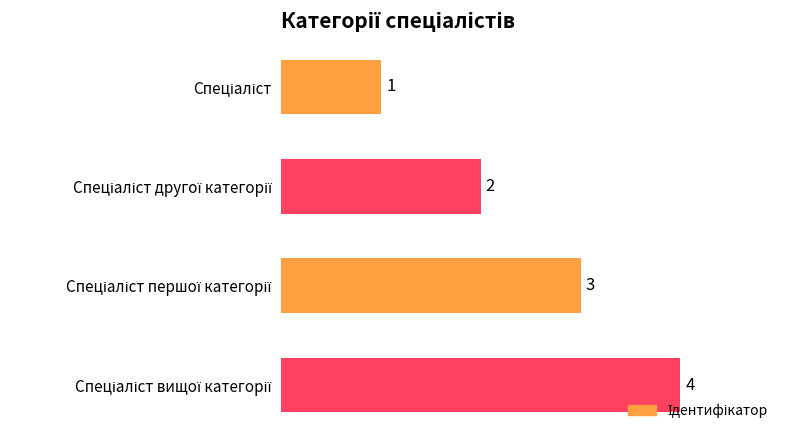

How many data points are less than 3?

2